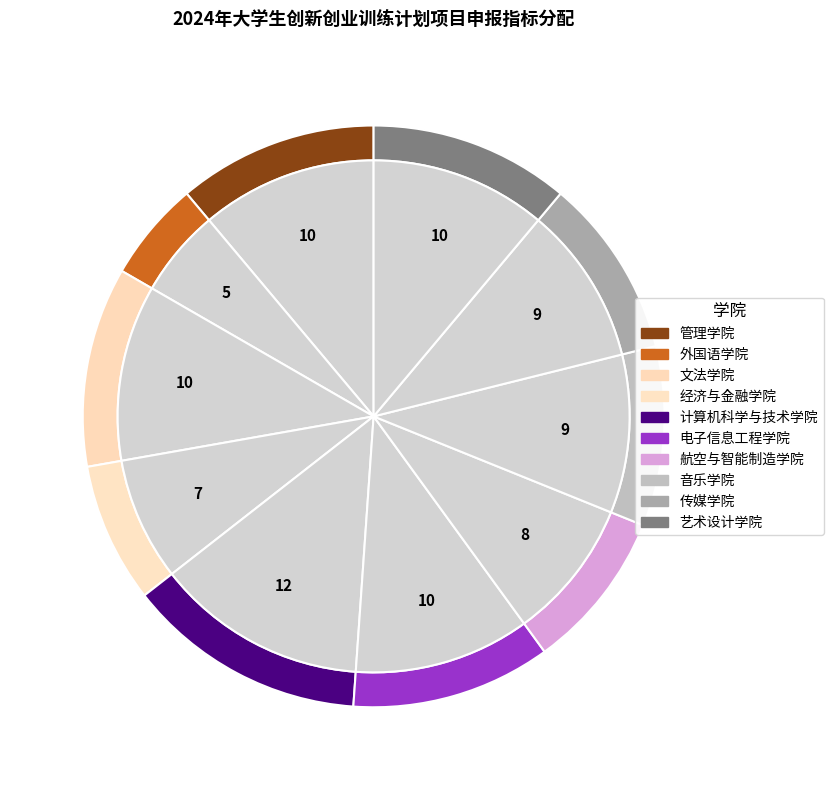

How many segments does this pie chart have?

10